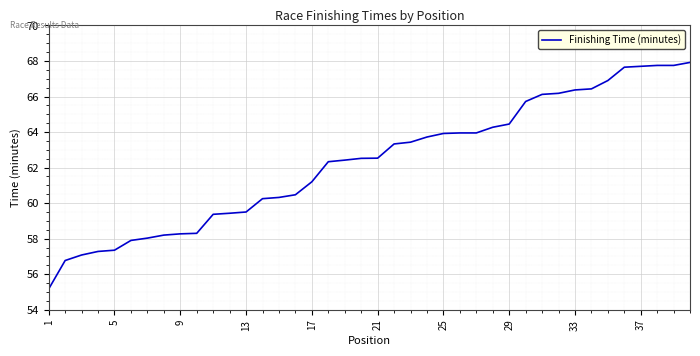

What is the minimum value shown in the chart?

55.2